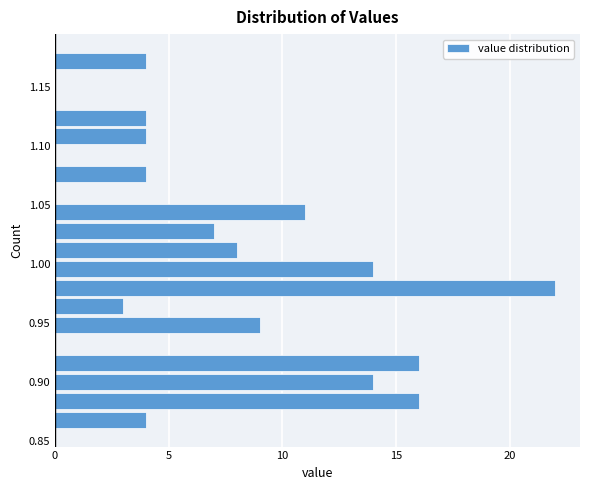

Around what value on the y-axis is the longest bar? Give the approximate position of its centre, as read against the axis.

0.980